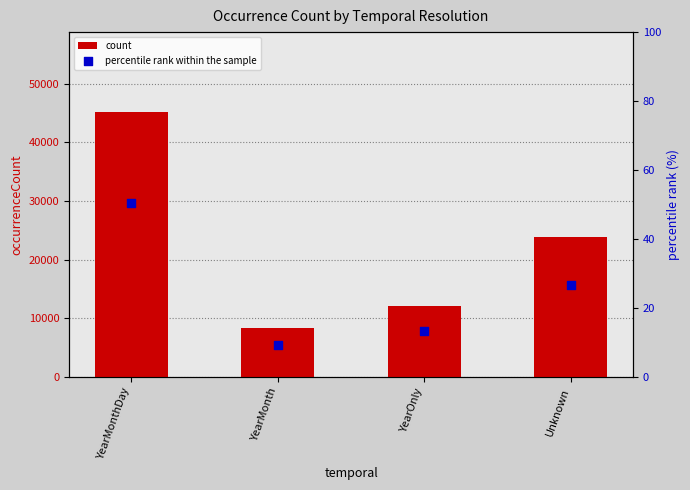

Which series has the largest total across all categories?

count